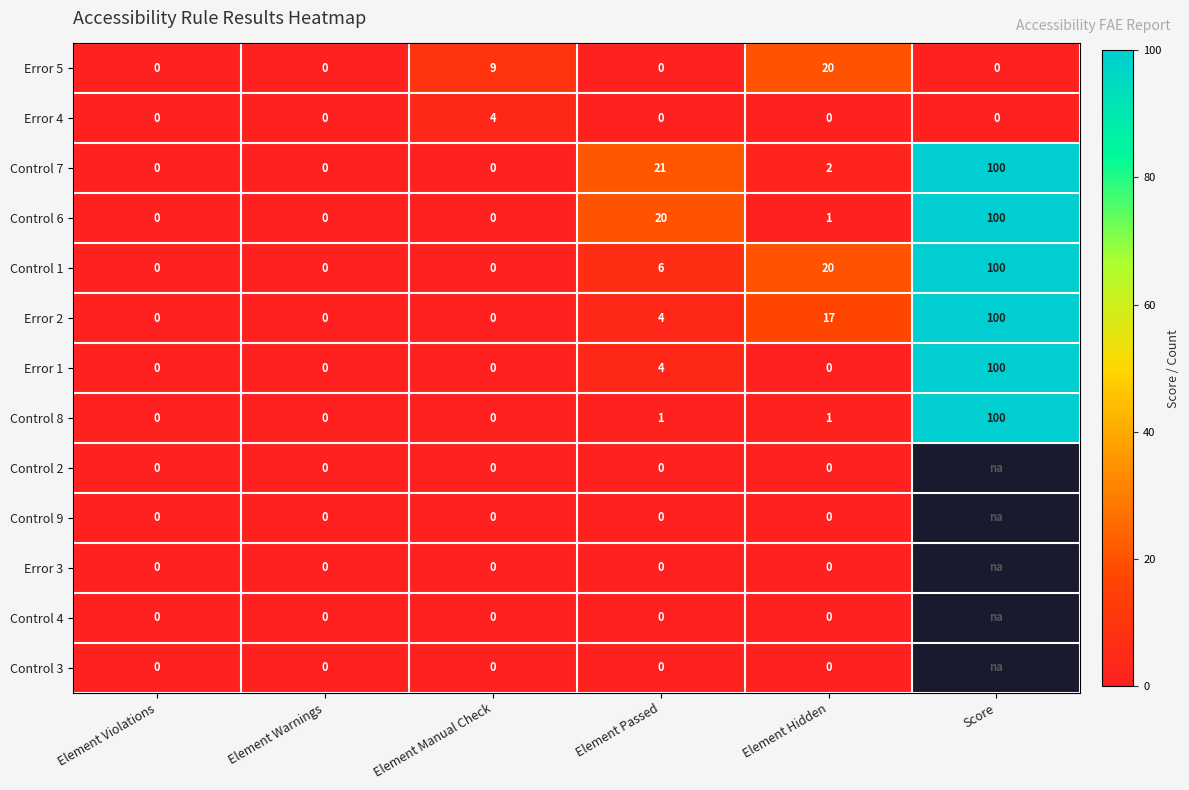

What is the difference between the maximum and minimum values in the Error 5 series?

20